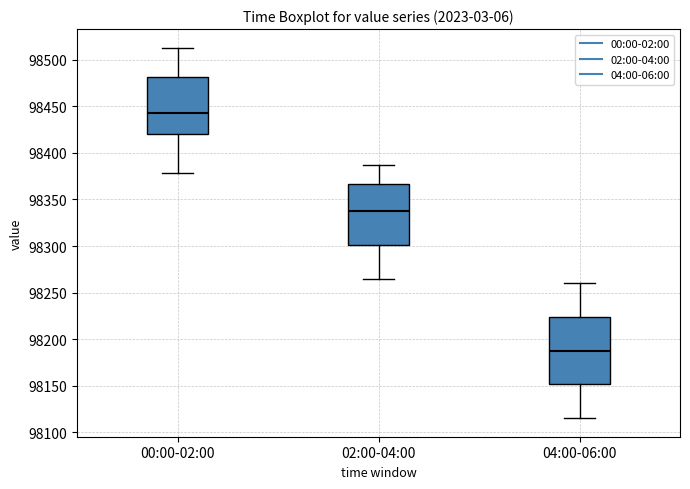

Which box's median line is the lowest?

04:00-06:00